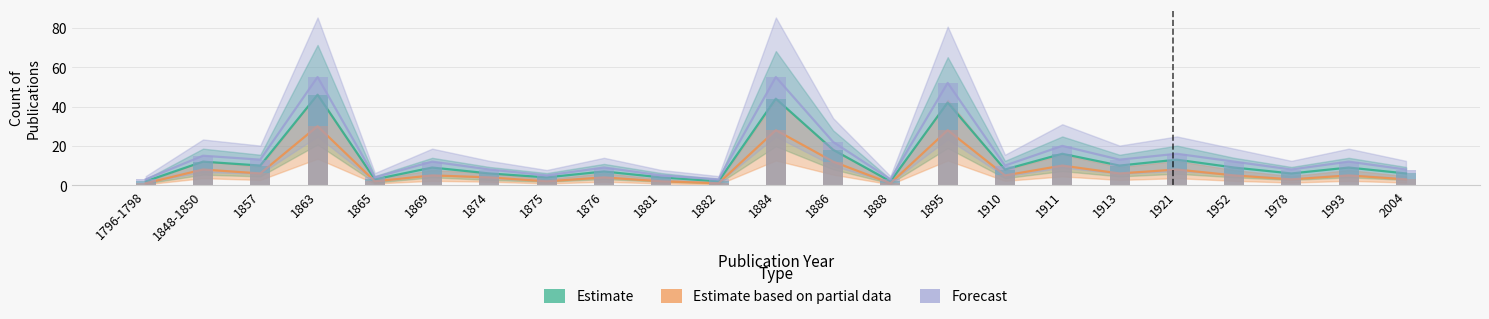

What is the difference between the second highest and minimum values in the Estimate based on partial data series?

27